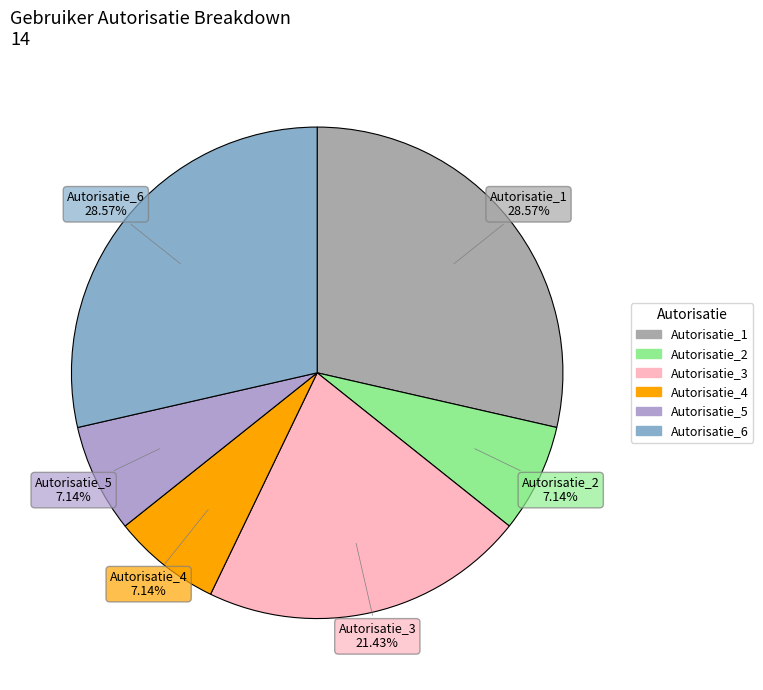

How many slices are in this pie chart?

6